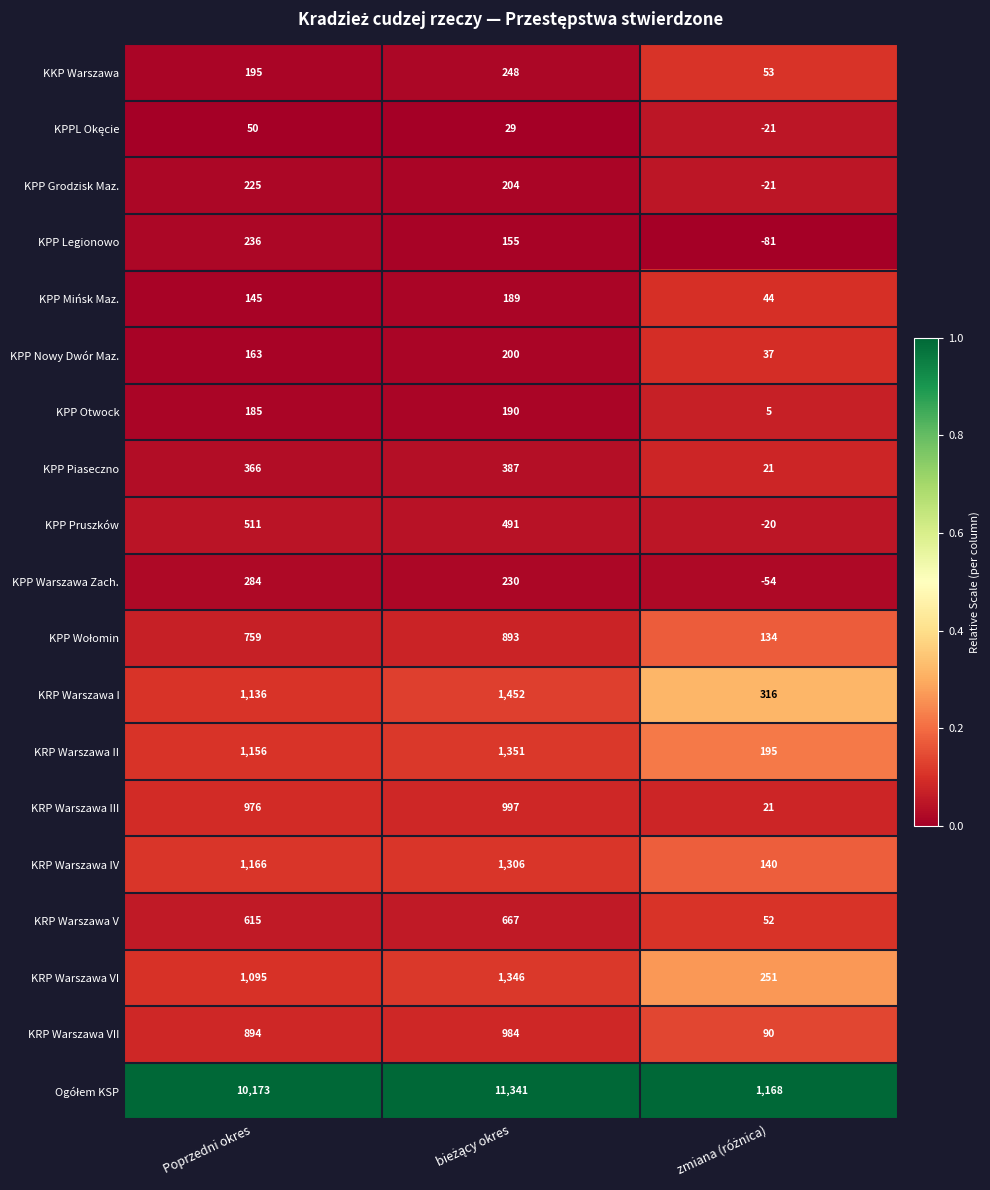

What is the maximum value shown in the chart?

11341